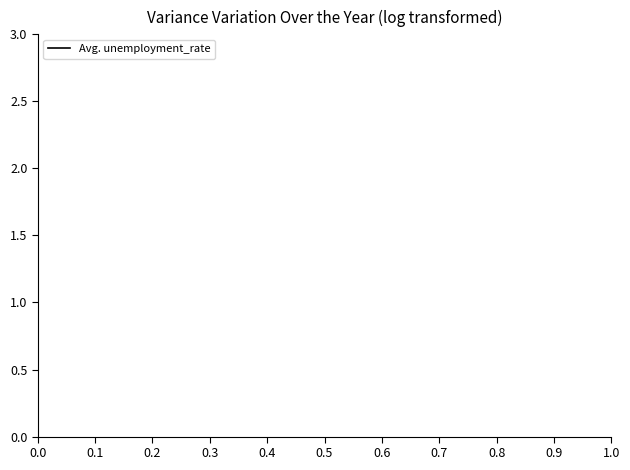

What is the greatest value displayed?

2.3